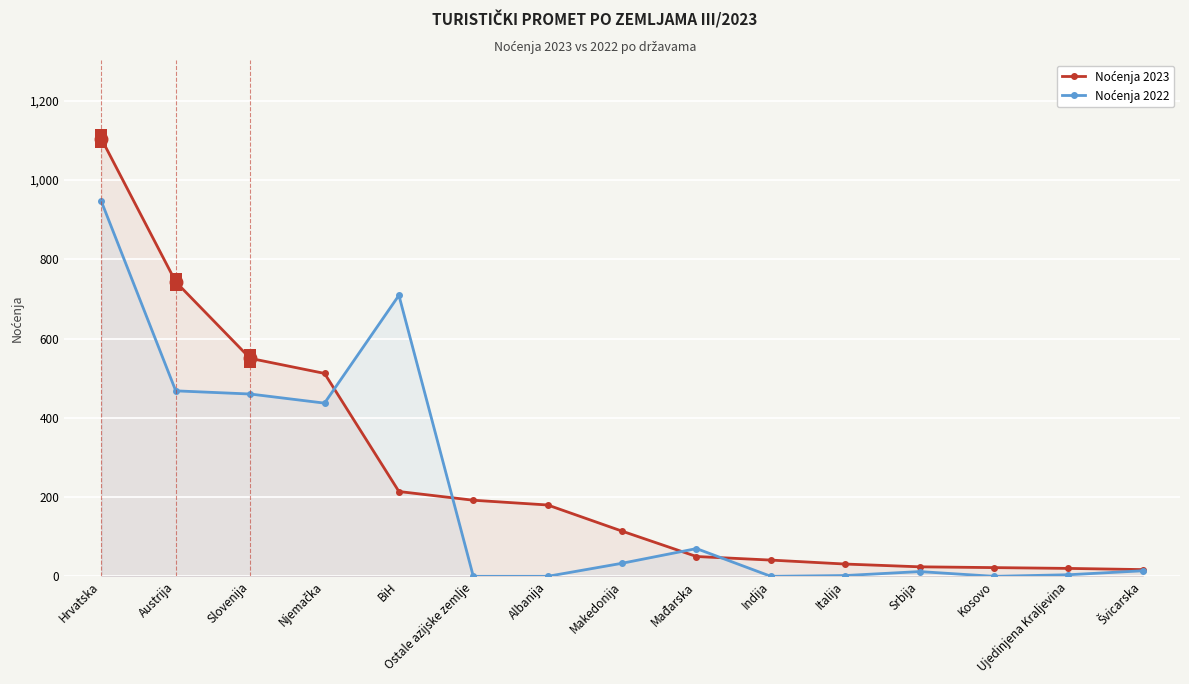

What is the sum of all Noćenja 2022 values?

3155